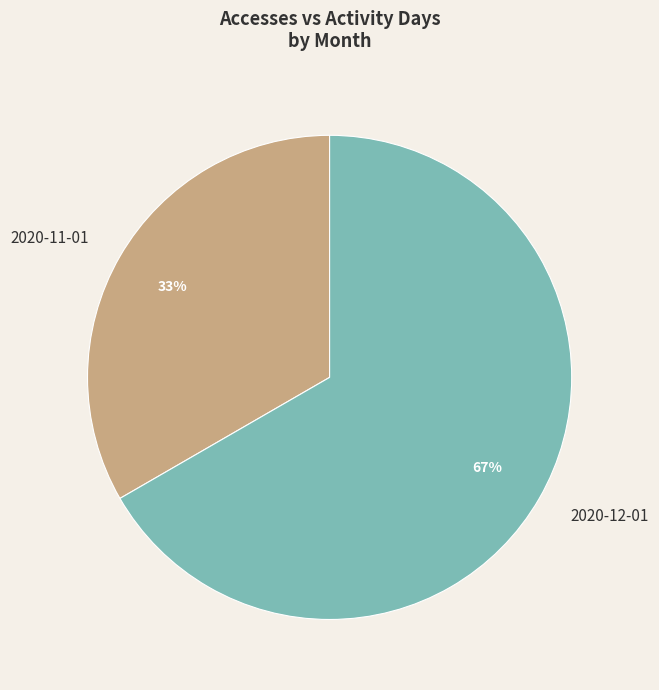

Does 2020-11-01 represent more than half of the total?

No